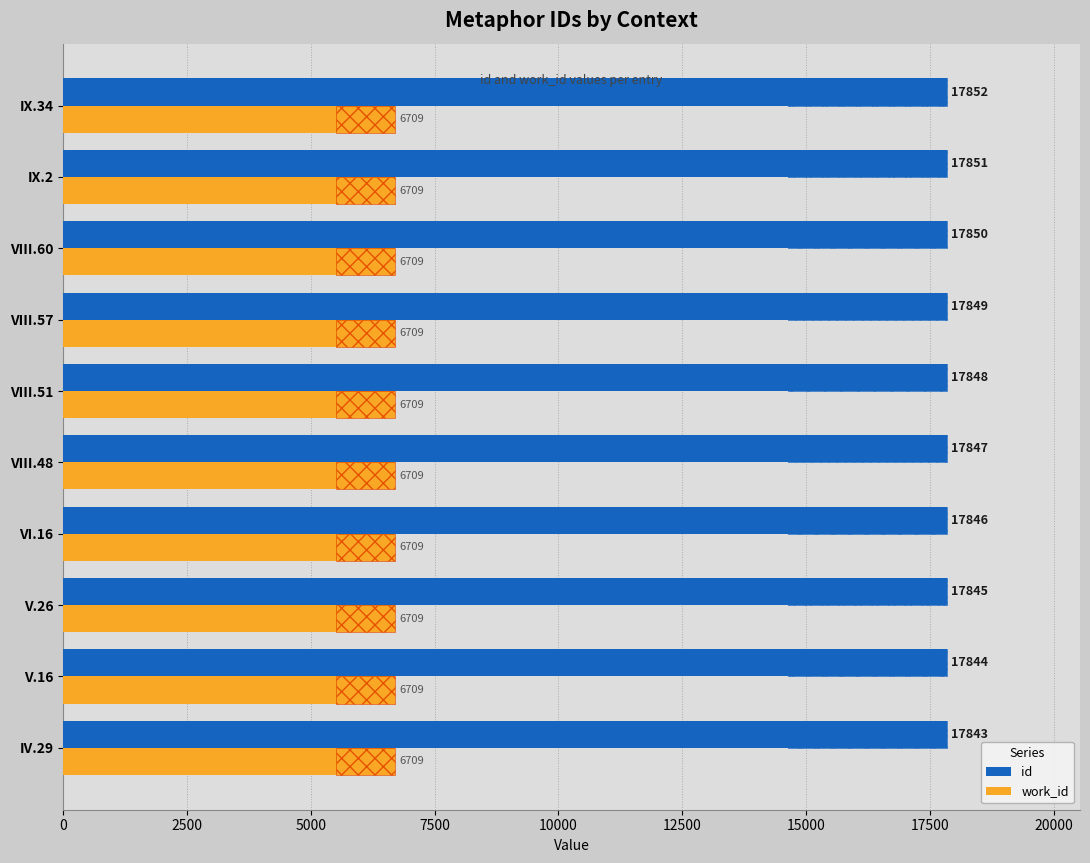

How many categories are shown in the chart?

10